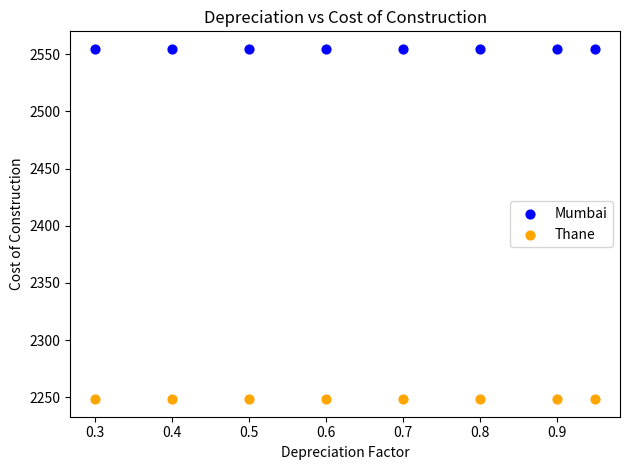

Which series reaches the minimum Y coordinate?

Thane